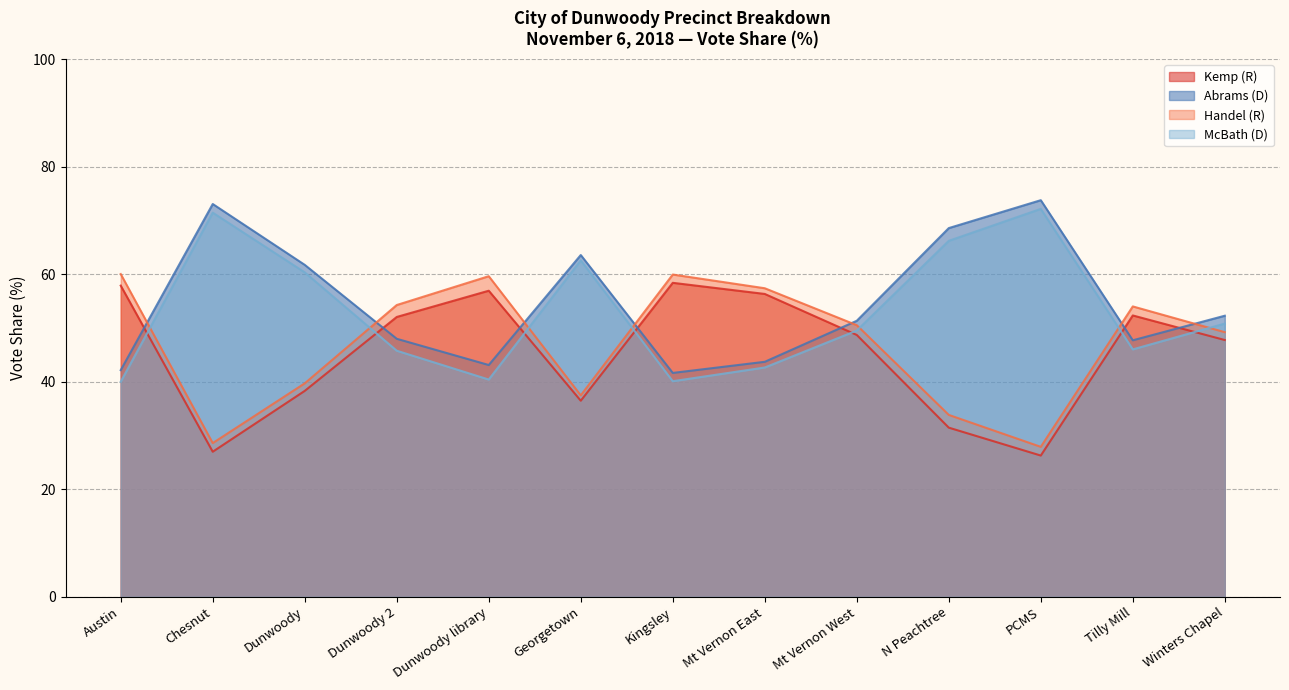

What is the difference between the maximum and minimum values in the McBath (D) series?

32.1